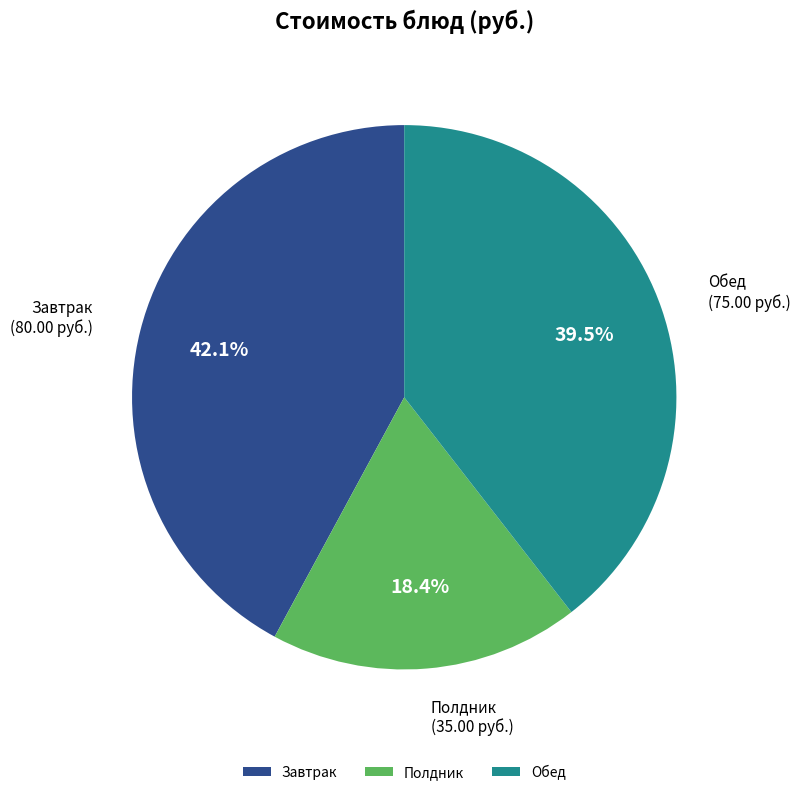

Between Завтрак and Полдник, which is larger?

Завтрак